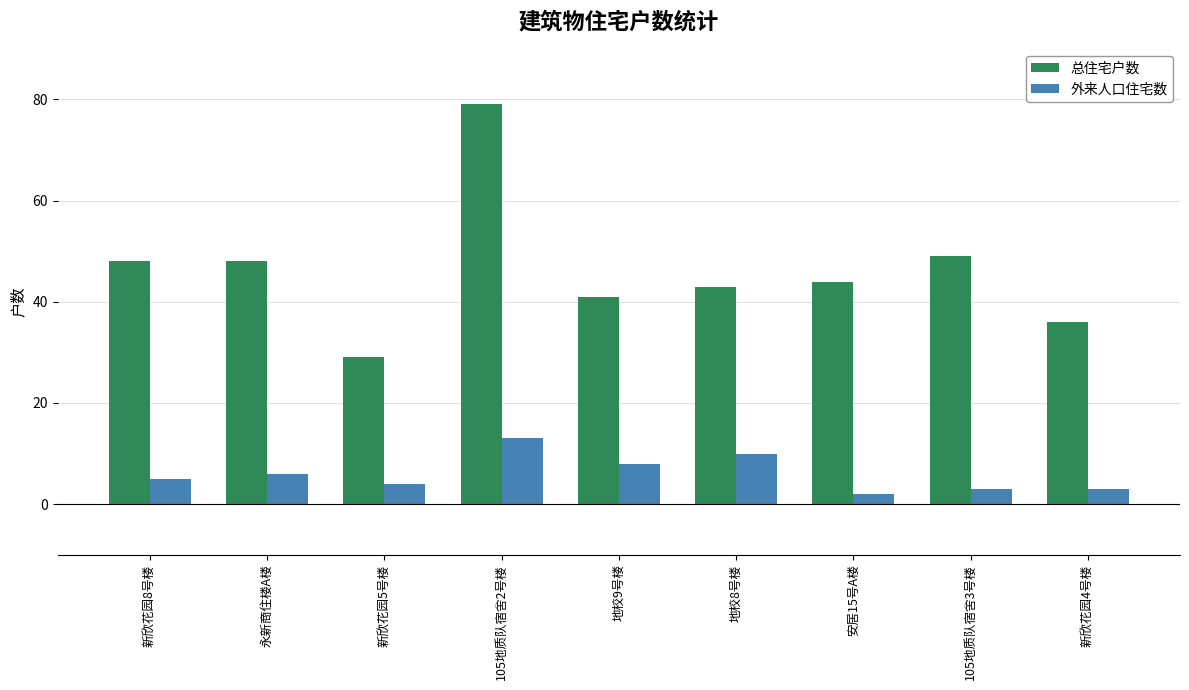

What are all the series names shown in the legend?

总住宅户数, 外来人口住宅数